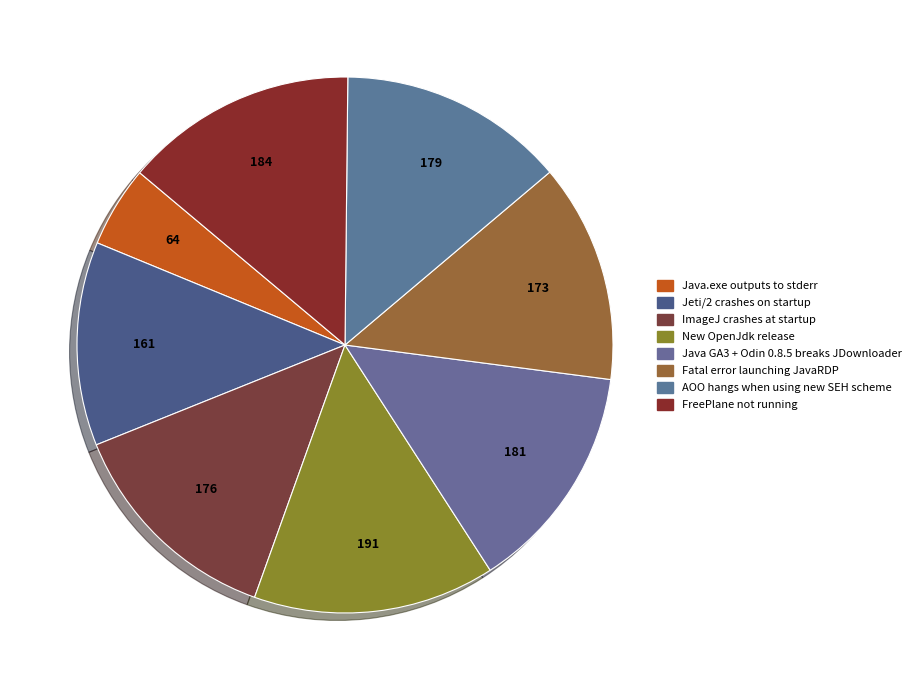

How many segments does this pie chart have?

8